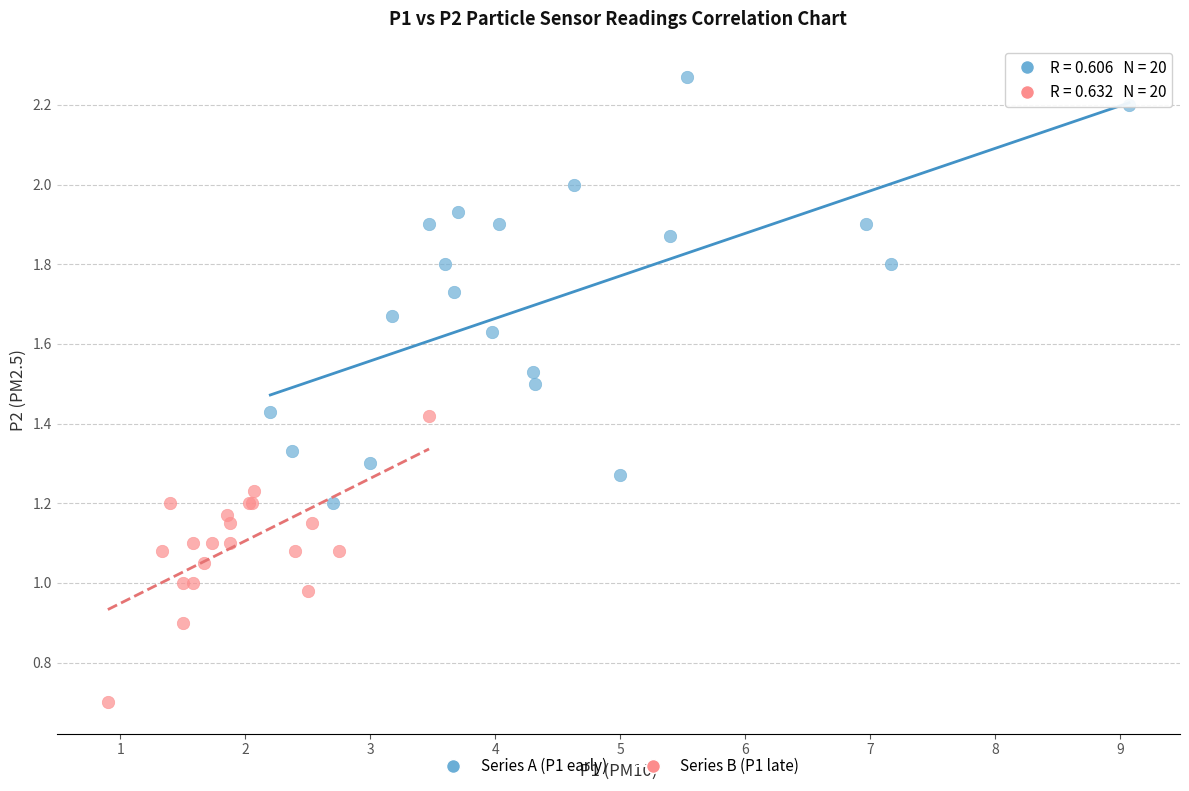

What are all the series names shown in the legend?

Series A (P1 early), Series B (P1 late)